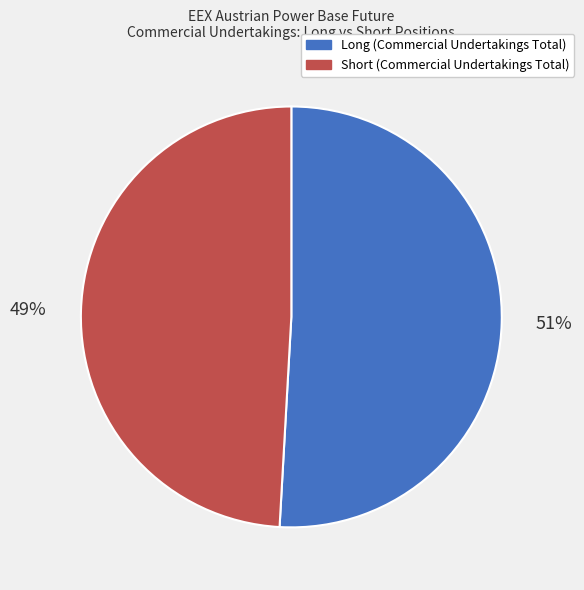

Which slice is the smallest?

Short (Commercial Undertakings Total)